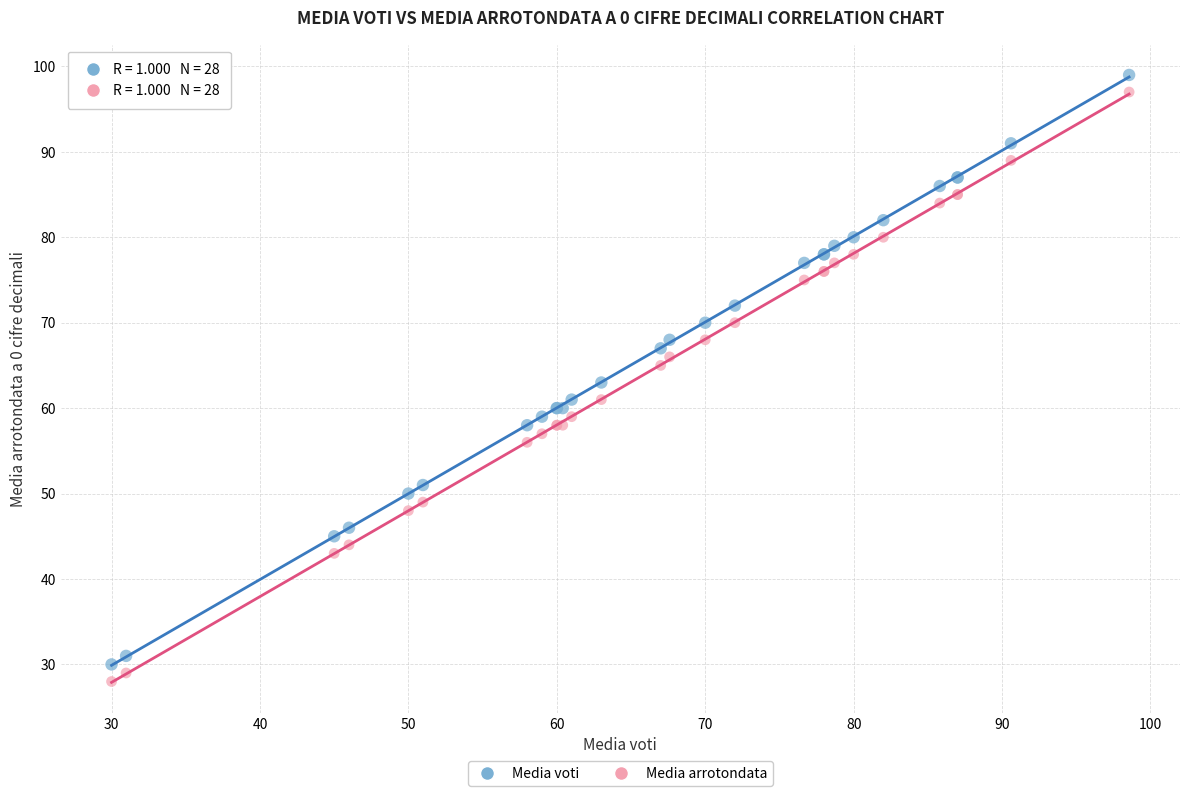

Which series contains the highest Y value?

Media voti